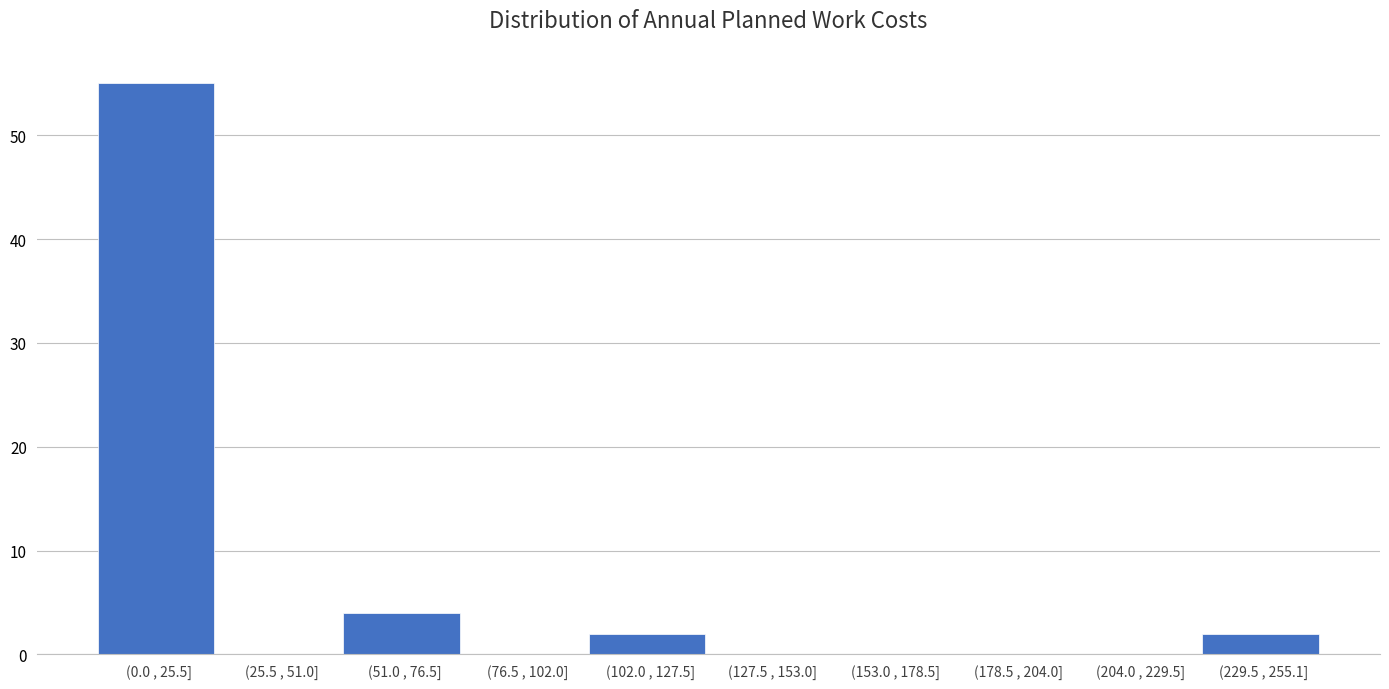

Reading left to right, extract all data points from this chart.

(0.0 , 25.5]=55	(25.5 , 51.0]=0	(51.0 , 76.5]=4	(76.5 , 102.0]=0	(102.0 , 127.5]=2	(127.5 , 153.0]=0	(153.0 , 178.5]=0	(178.5 , 204.0]=0	(204.0 , 229.5]=0	(229.5 , 255.1]=2